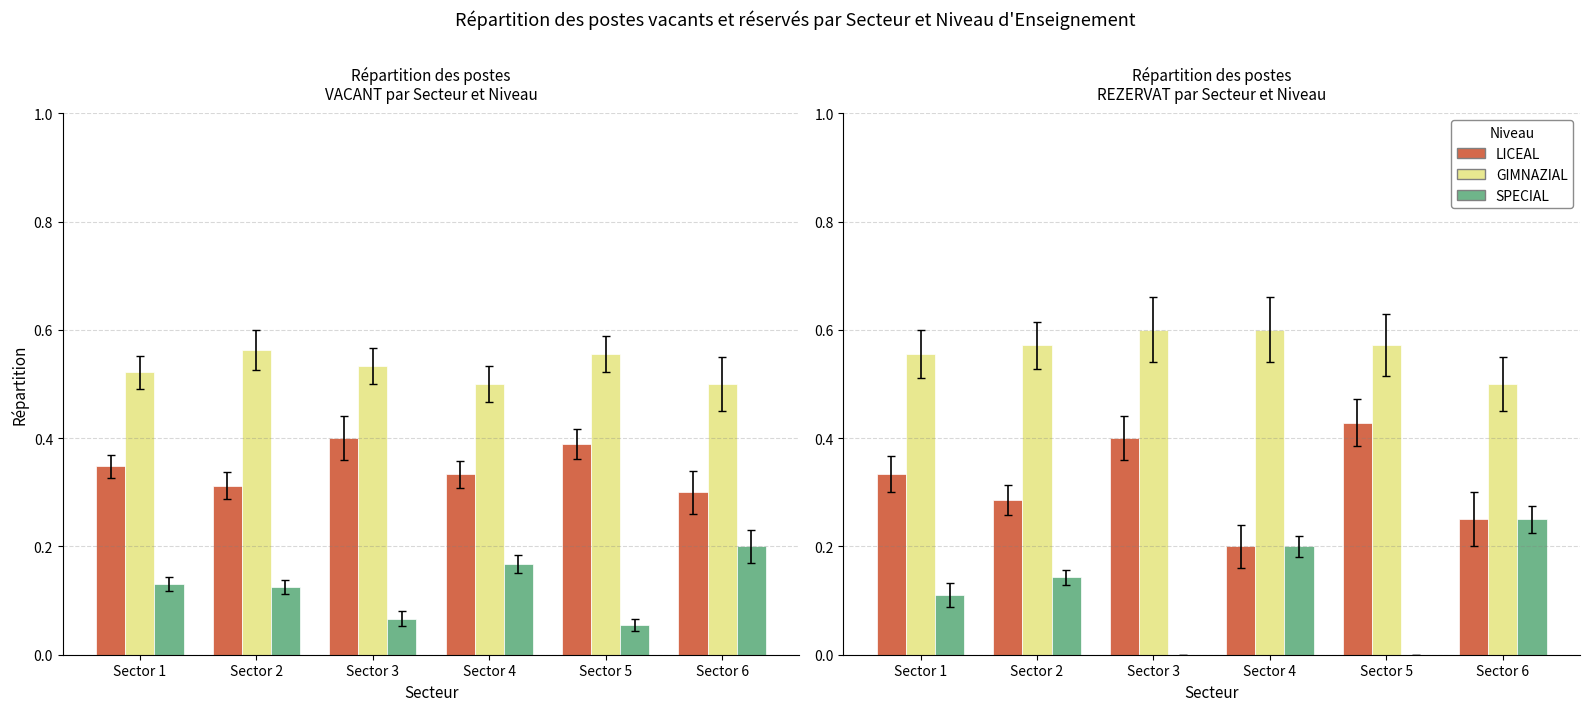

At which label does SPECIAL reach its minimum?

Sector 3